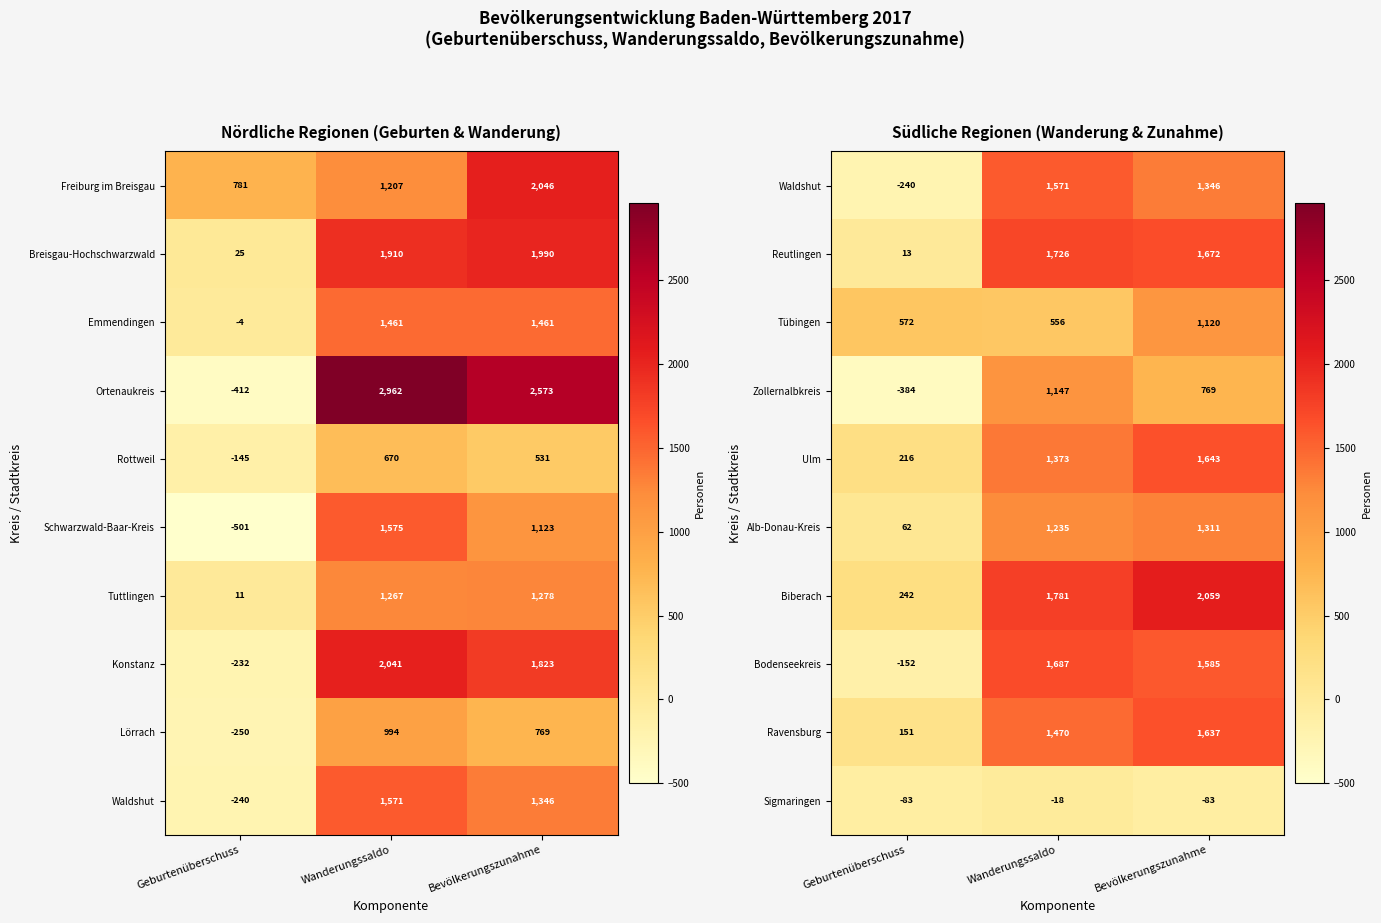

What is the difference between the Zollernalbkreis values at Geburtenüberschuss and Bevölkerungszunahme?

1153